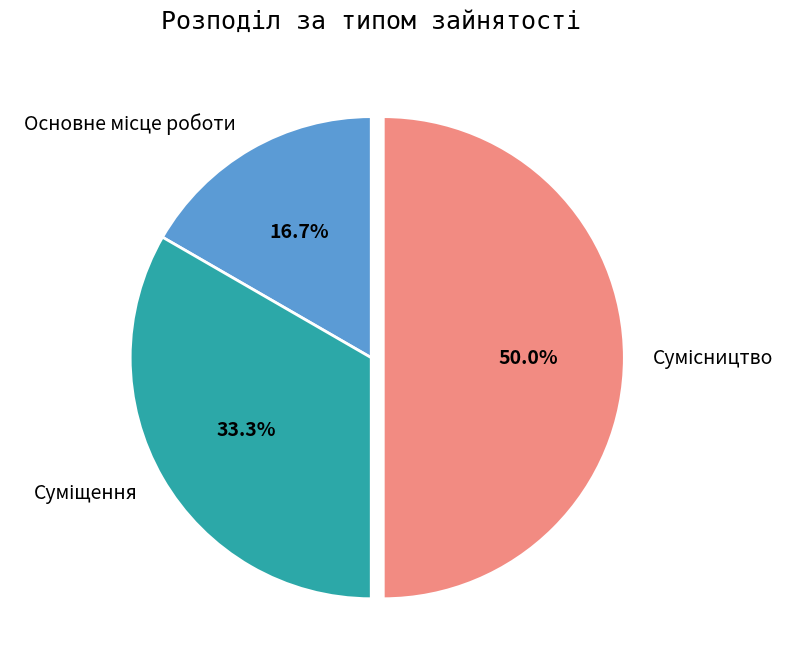

Which category has the smallest portion of the pie?

Основне місце роботи